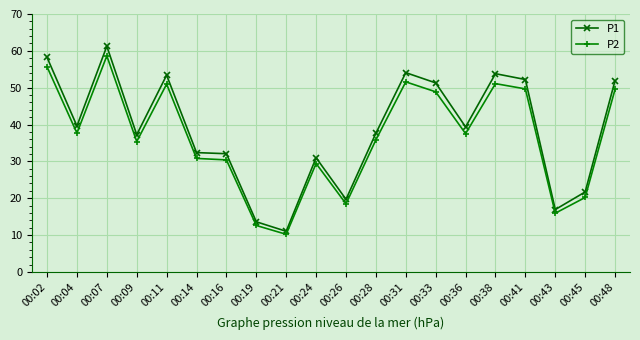

Where is the first local minimum for P1?

00:04